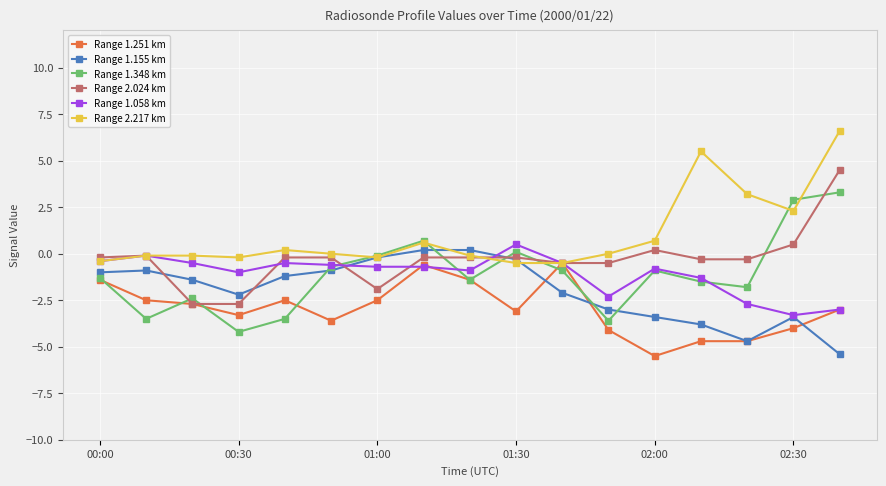

What is the average value of the Range 1.155 km series?

-2.0